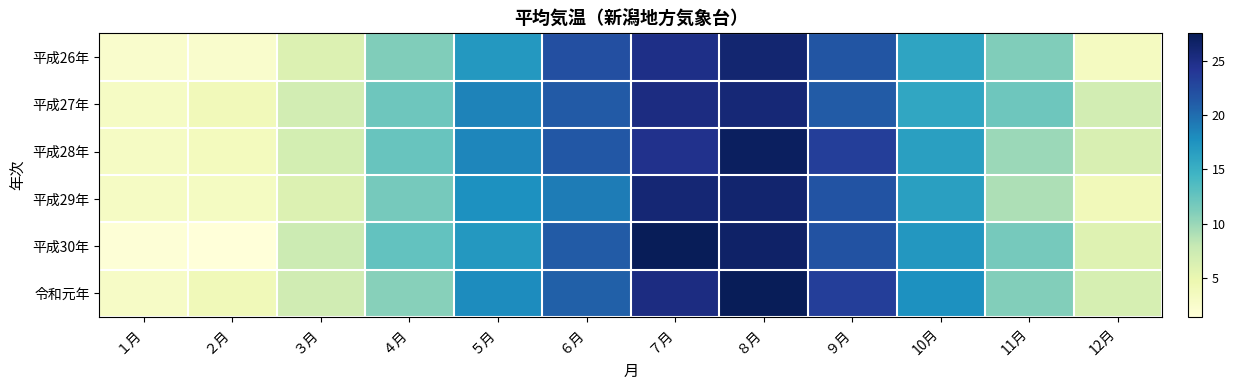

Which has a higher value, 11月 or ７月?

７月